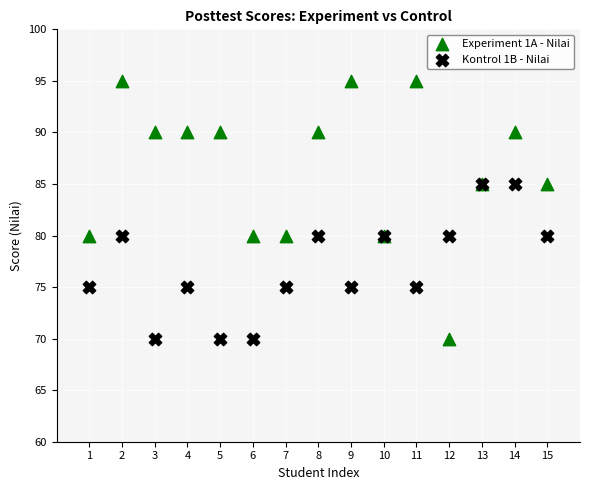

Which series reaches the maximum Y coordinate?

Experiment 1A - Nilai